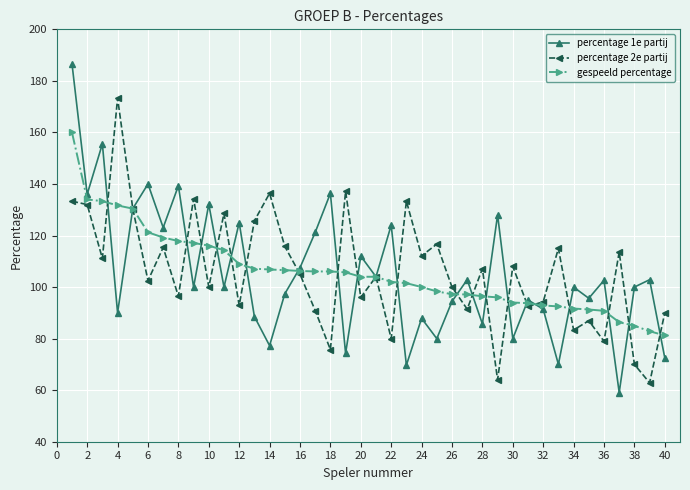

What is the difference between the maximum and second lowest values in the gespeeld percentage series?

77.1